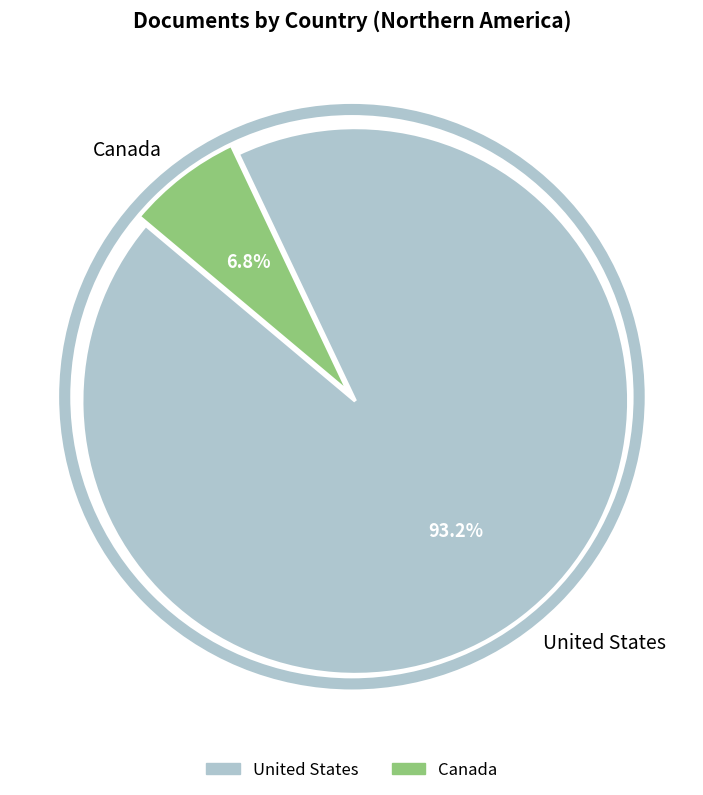

Do Canada and United States together represent more than half of the pie?

Yes